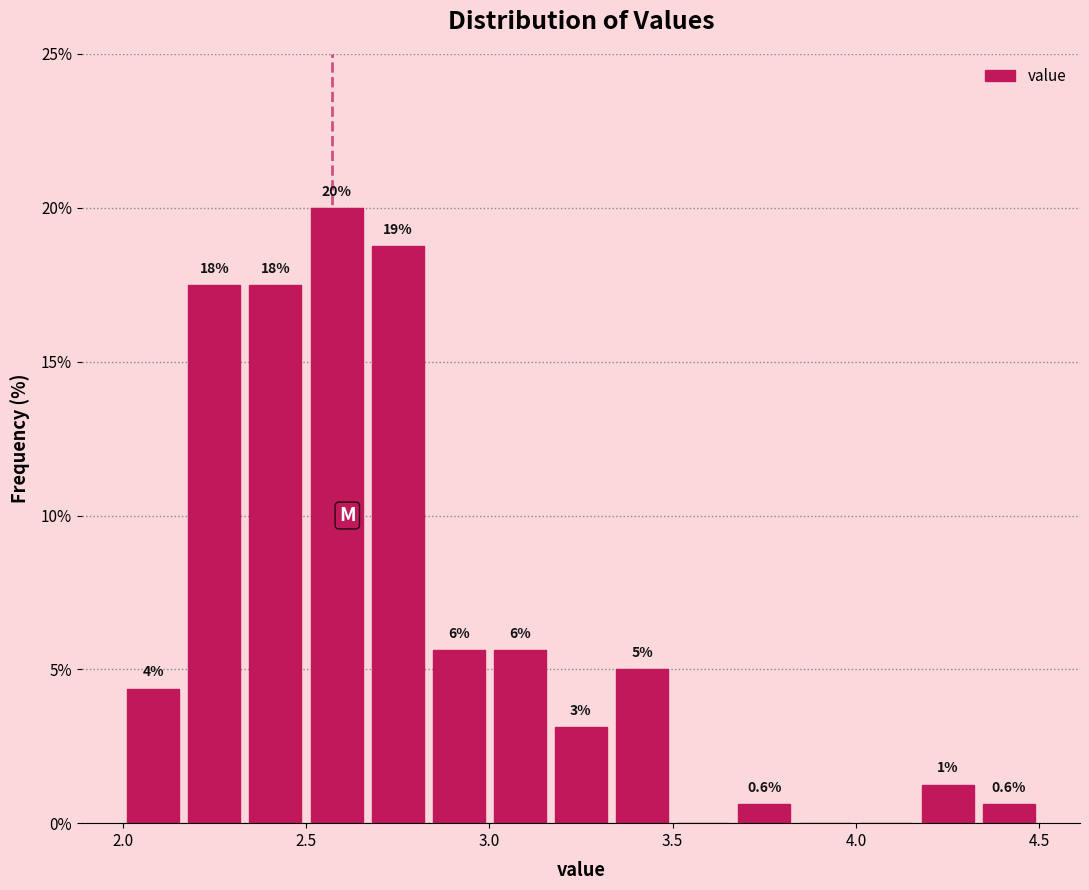

Around what value on the x-axis is the tallest bar? Give the approximate position of its centre, as read against the axis.

2.60